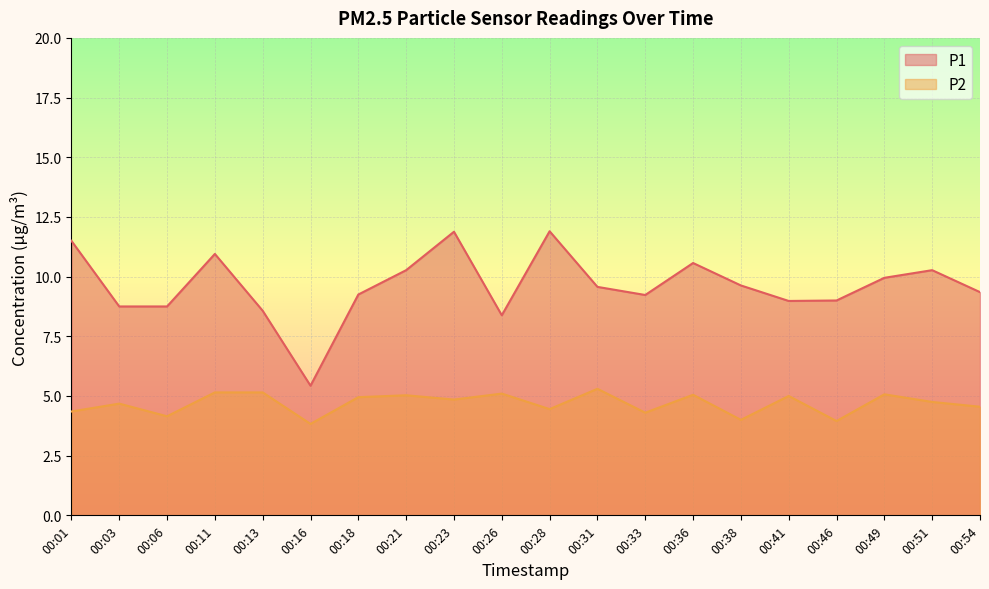

Which category has the highest value across all series?

00:28